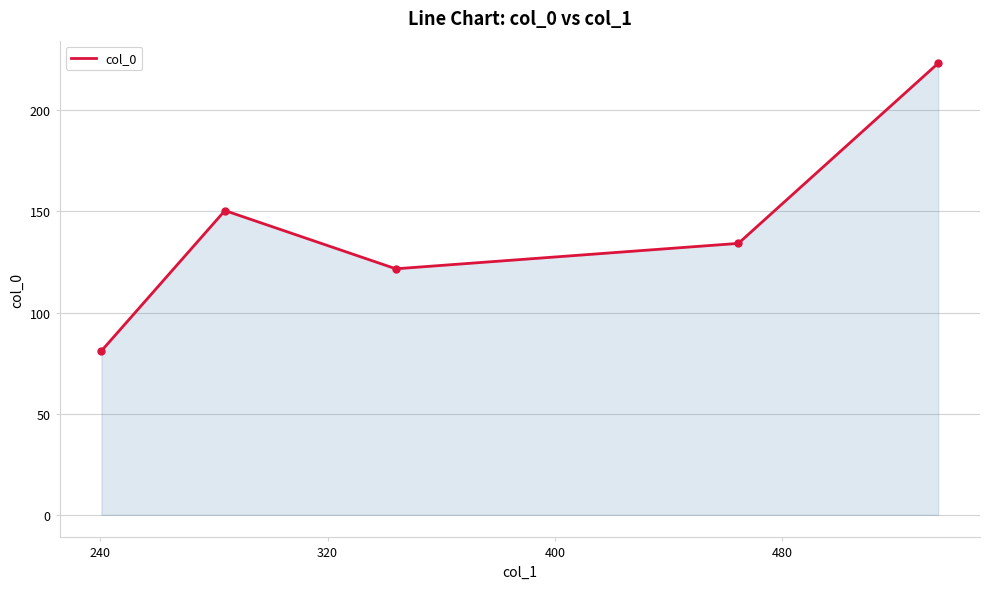

What is the difference between the maximum and minimum values?

142.2